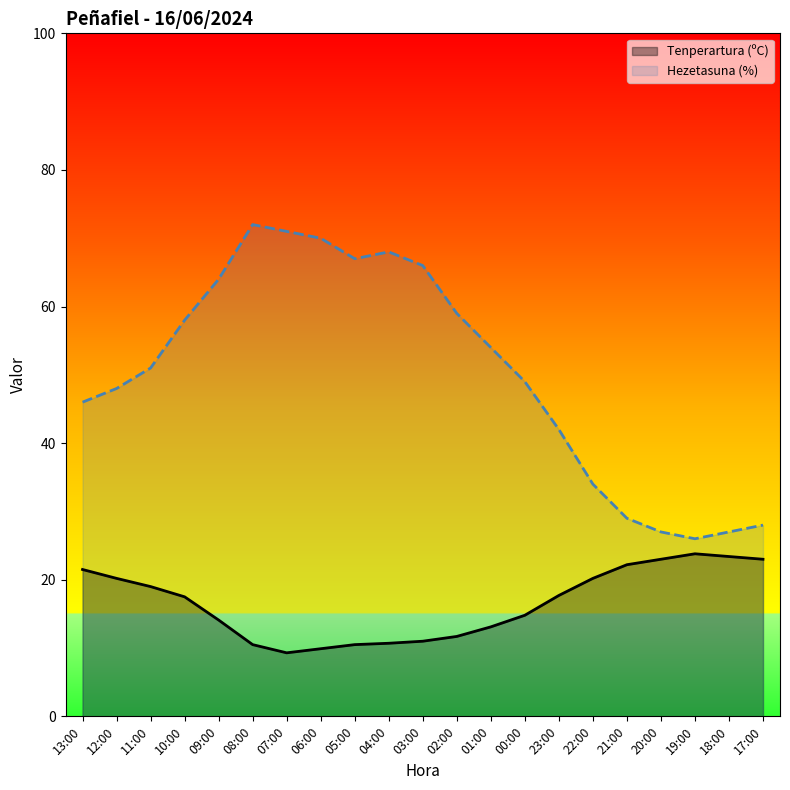

True or false: Tenperartura (ºC) and Hezetasuna (%) cross at least once.

False